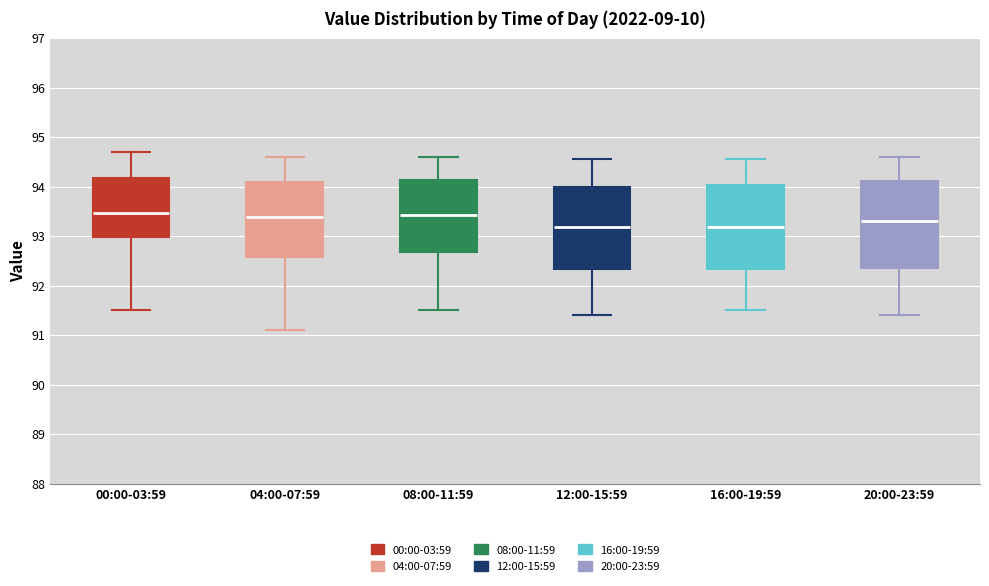

Reading left to right, transcribe this box plot: for each box, give where its median line is, the range the box spans, and where its two whiskers end, as read against the y-axis. The values are not printed on the chart, so give them approximately, as read against the axis.

00:00-03:59: median 93.5, box 93.0 to 94.2, whiskers 91.5 to 94.7
04:00-07:59: median 93.4, box 92.6 to 94.1, whiskers 91.1 to 94.6
08:00-11:59: median 93.4, box 92.7 to 94.1, whiskers 91.5 to 94.6
12:00-15:59: median 93.2, box 92.3 to 94.0, whiskers 91.4 to 94.6
16:00-19:59: median 93.2, box 92.3 to 94.0, whiskers 91.5 to 94.6
20:00-23:59: median 93.3, box 92.4 to 94.1, whiskers 91.4 to 94.6